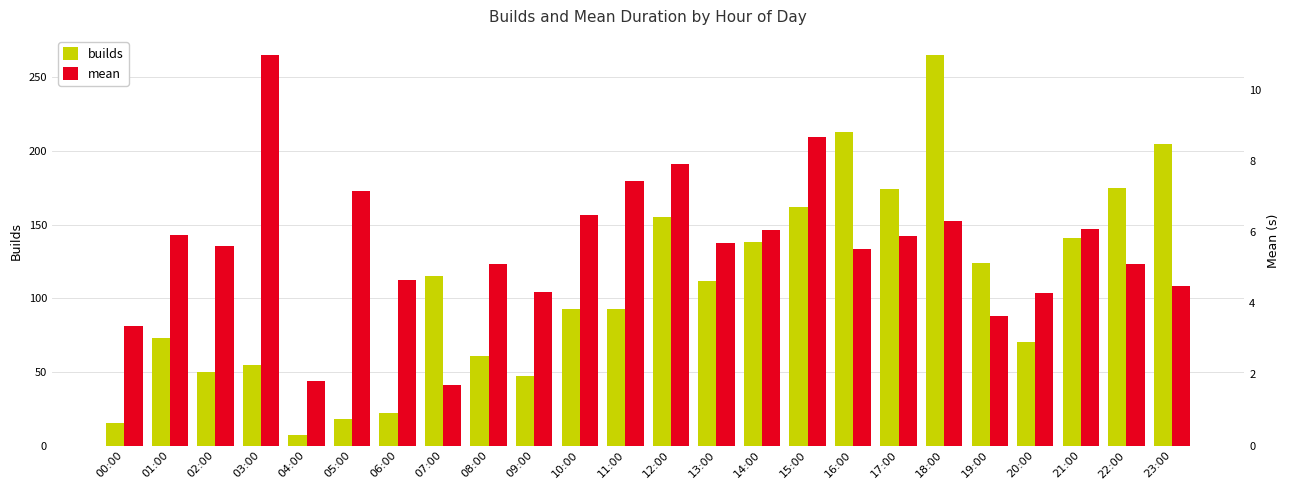

What is the difference between the highest and lowest values at 16:00?

207.5